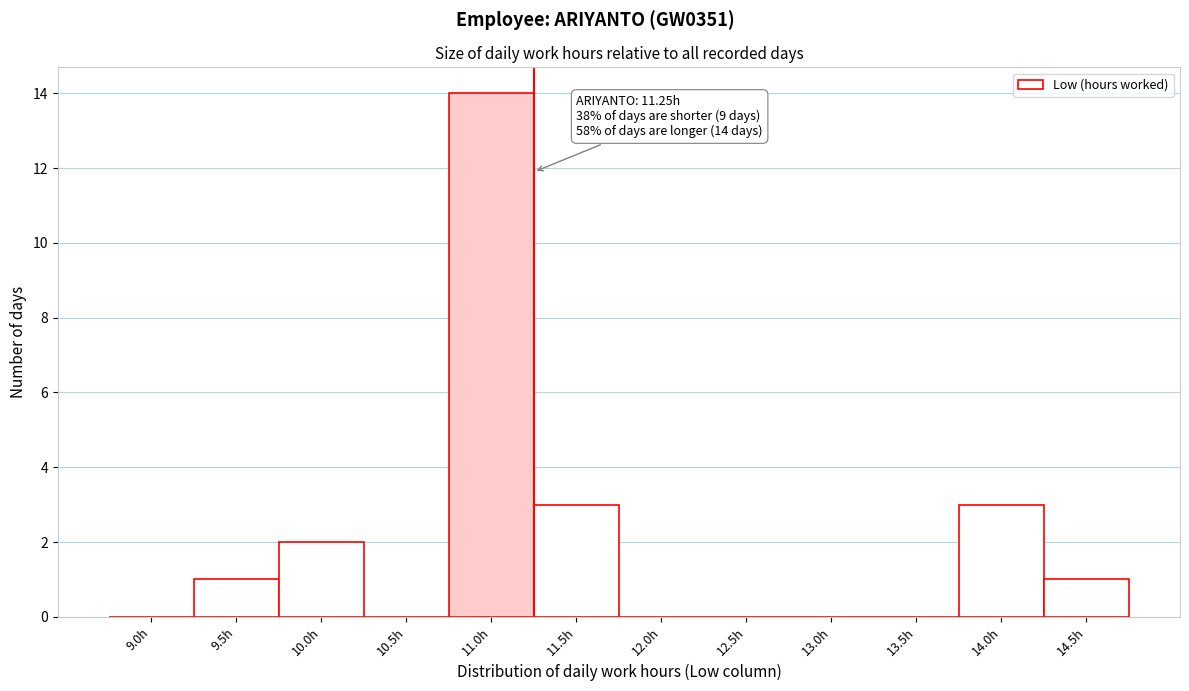

Reading left to right, transcribe all the data shown in this chart.

9.0h=0	9.5h=1	10.0h=2	10.5h=0	11.0h=14	11.5h=3	12.0h=0	12.5h=0	13.0h=0	13.5h=0	14.0h=3	14.5h=1